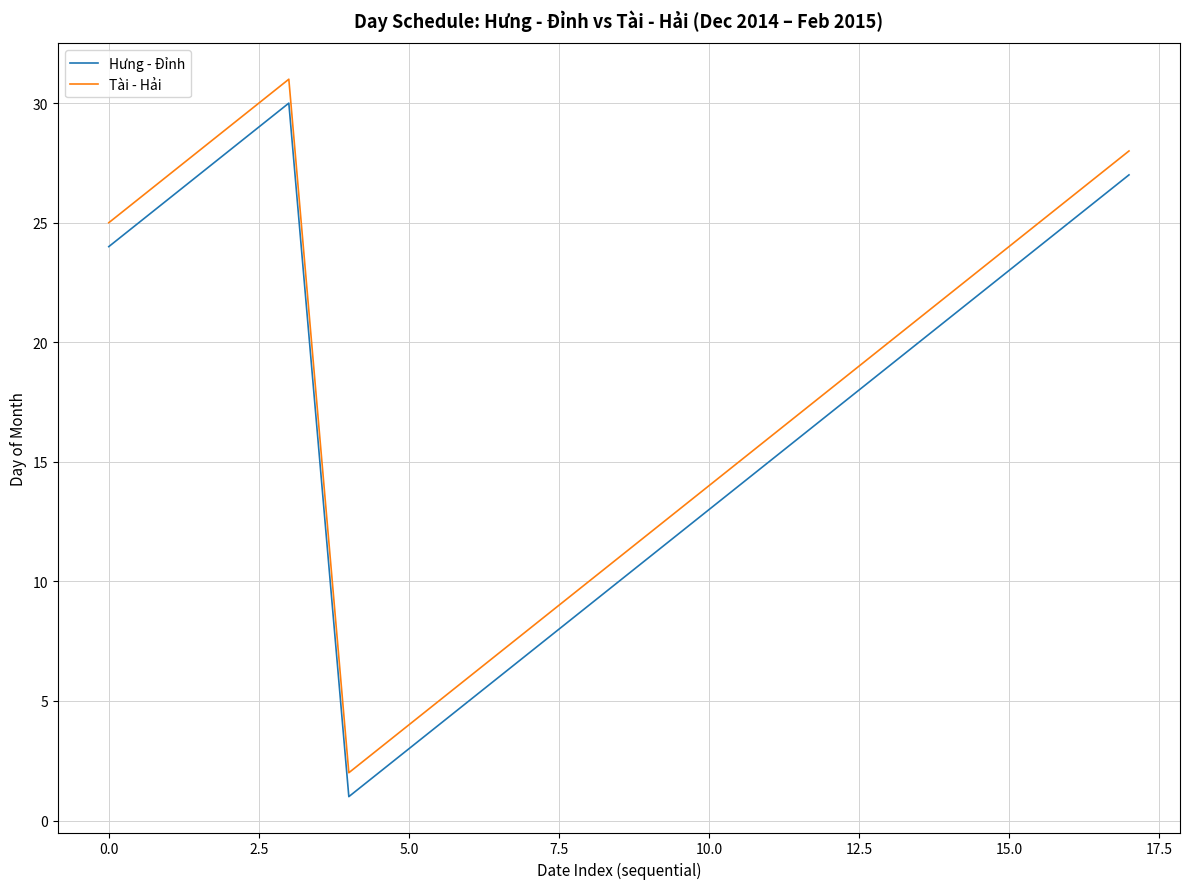

What is the highest value of the Hưng - Đỉnh series?

30